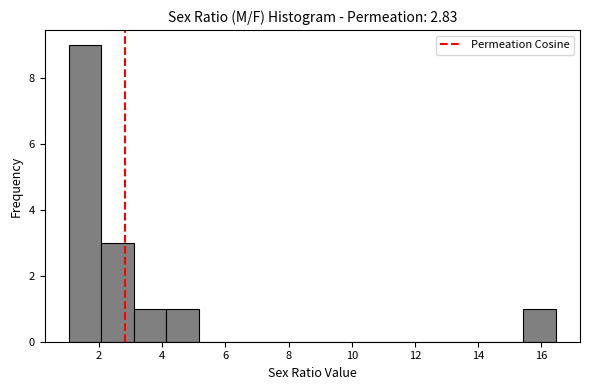

Over which range of the x-axis is the bar tallest?

1.0 to 2.0